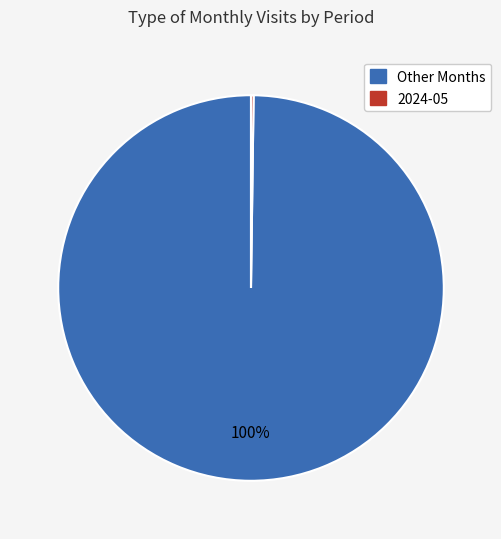

The Other Months slice represents 100% of the pie. True or false?

True